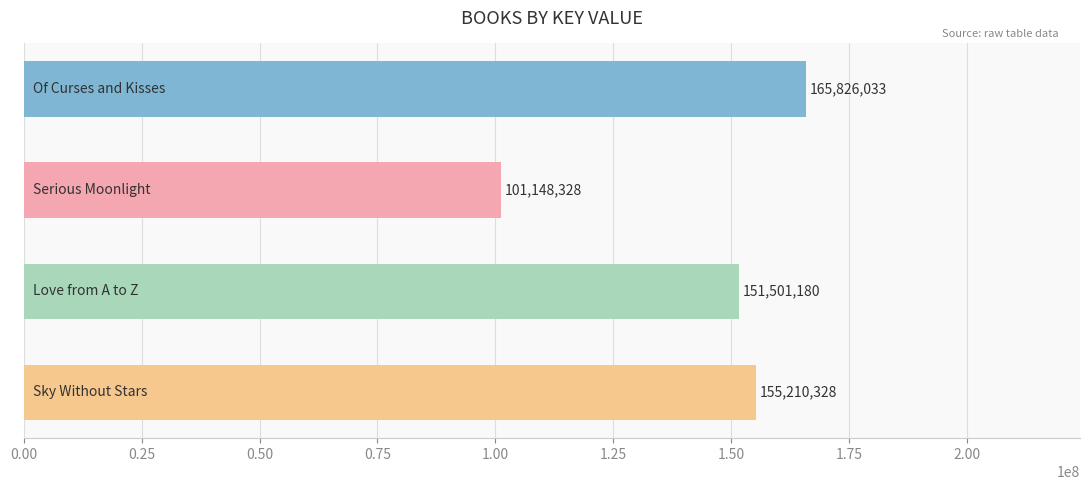

What is the minimum value shown in the chart?

101148328